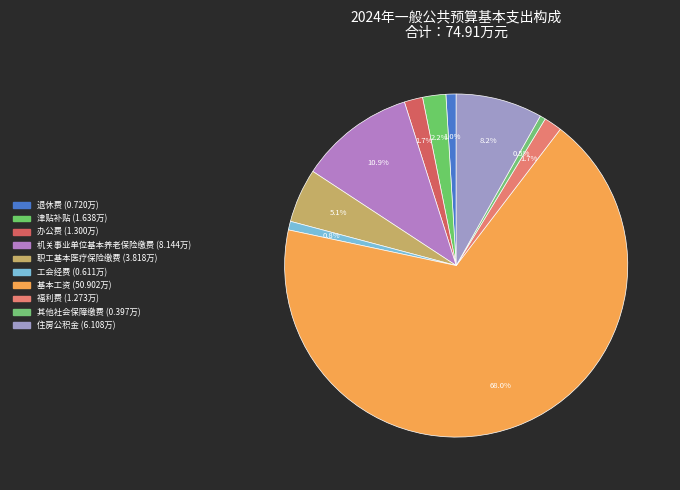

To the nearest percent, what percentage of the pie is 津贴补贴?

2%